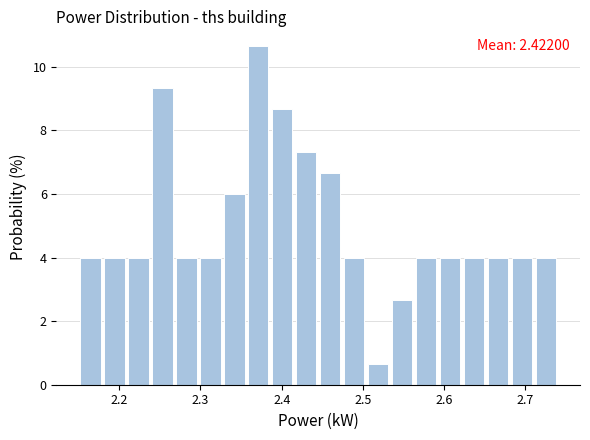

Read against the x-axis, roughly where is the centre of the tallest bar?

2.37